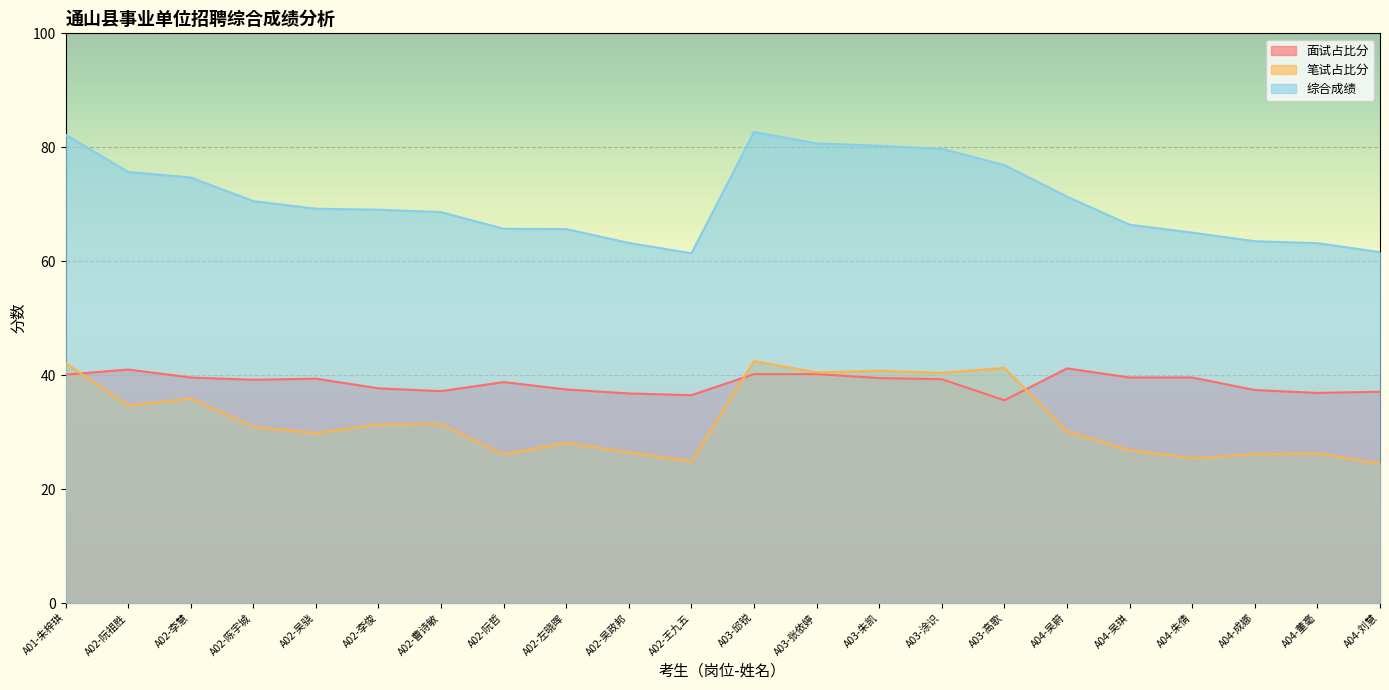

How many categories are shown in the chart?

22